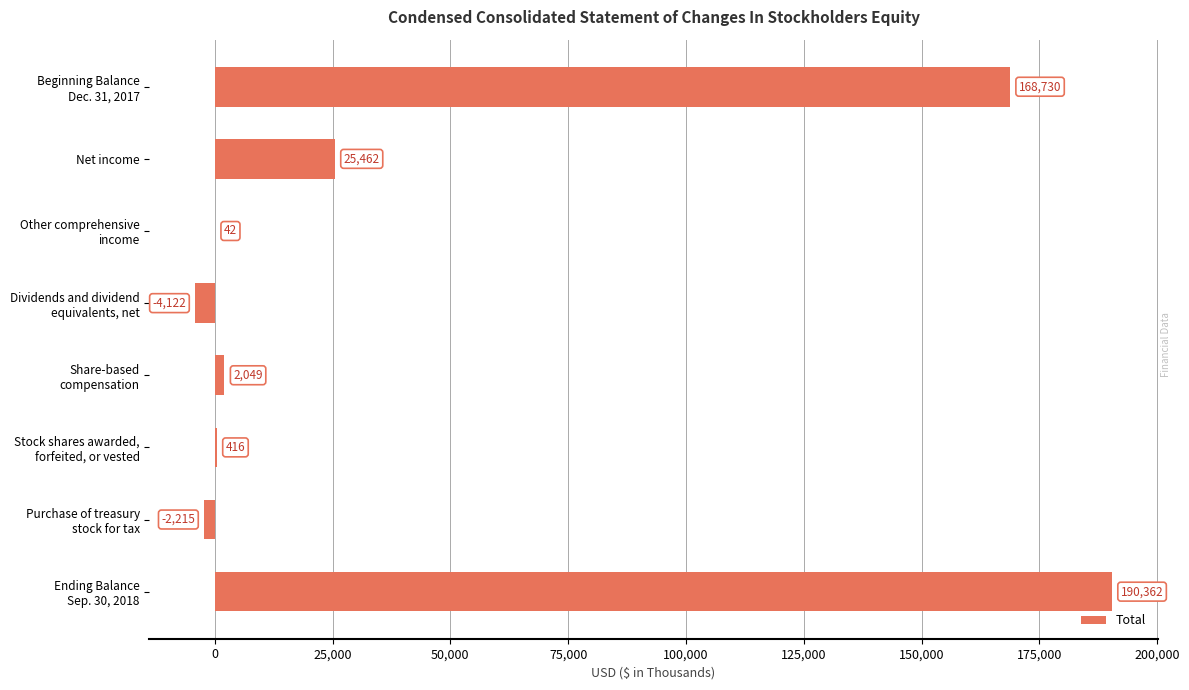

True or false: the data shows 25462 at Net income.

True